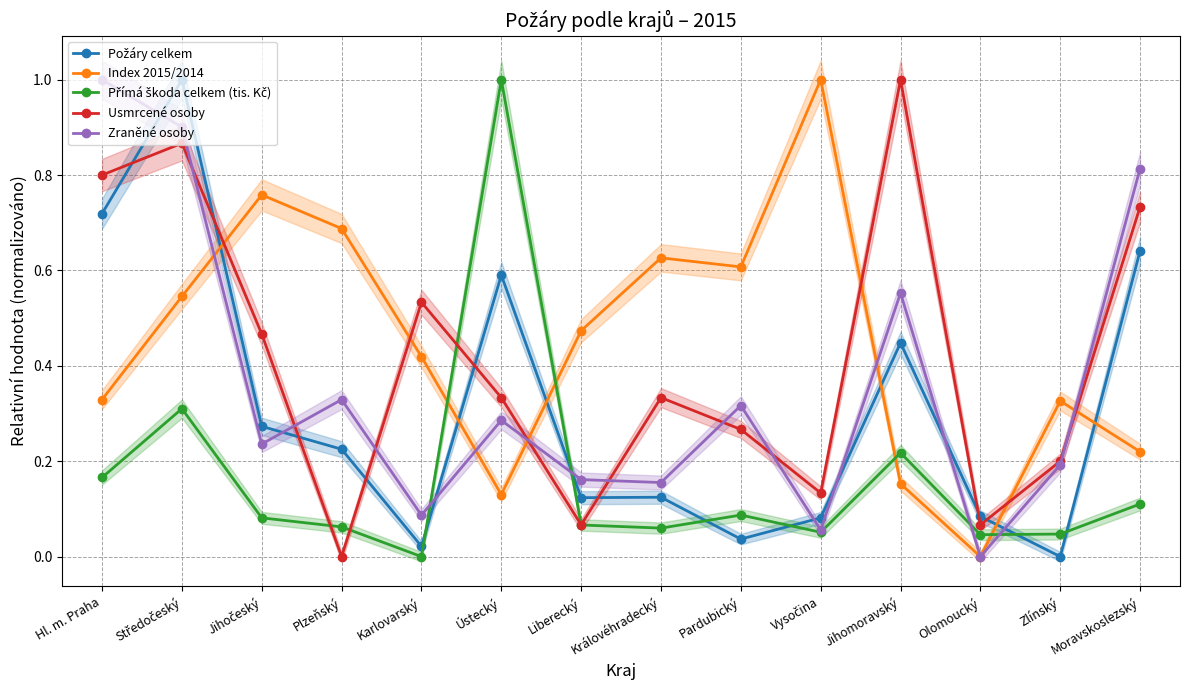

Which category has the lowest value across all series?

Zlínský